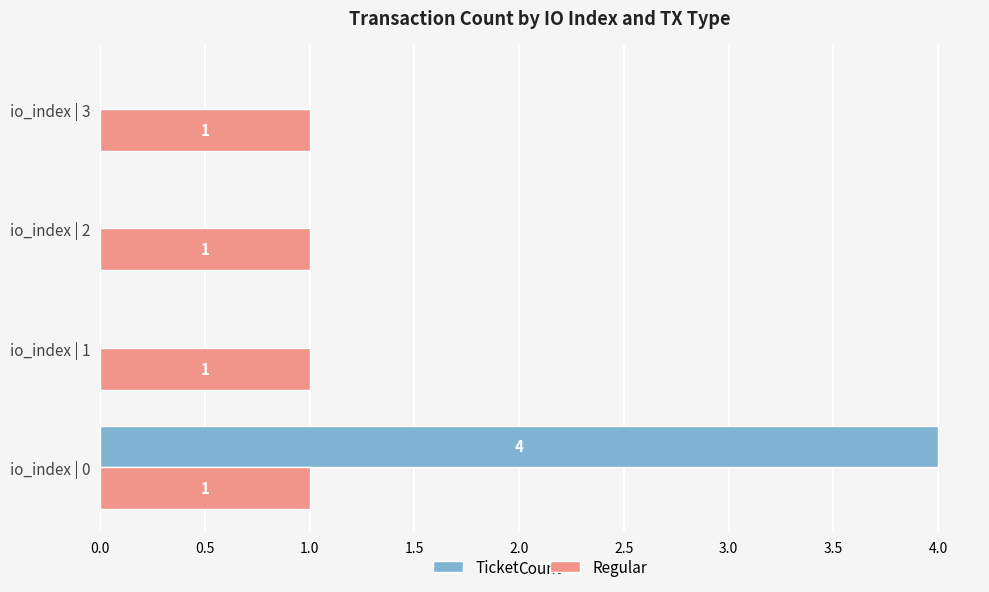

Is the value of Regular at io_index | 2 greater than the value of Ticket at io_index | 2?

Yes